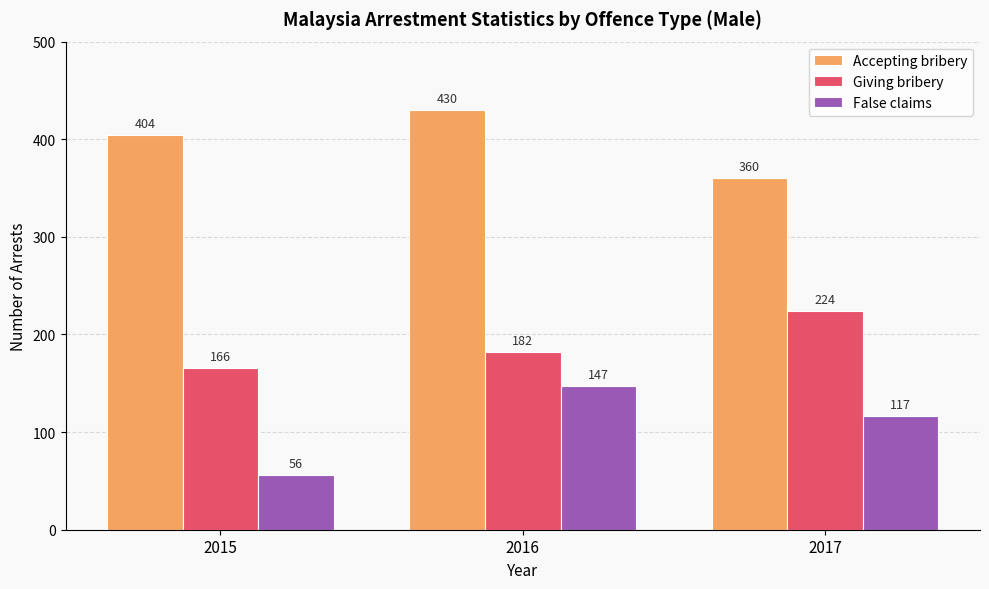

What is the total value across all series at 2016?

759